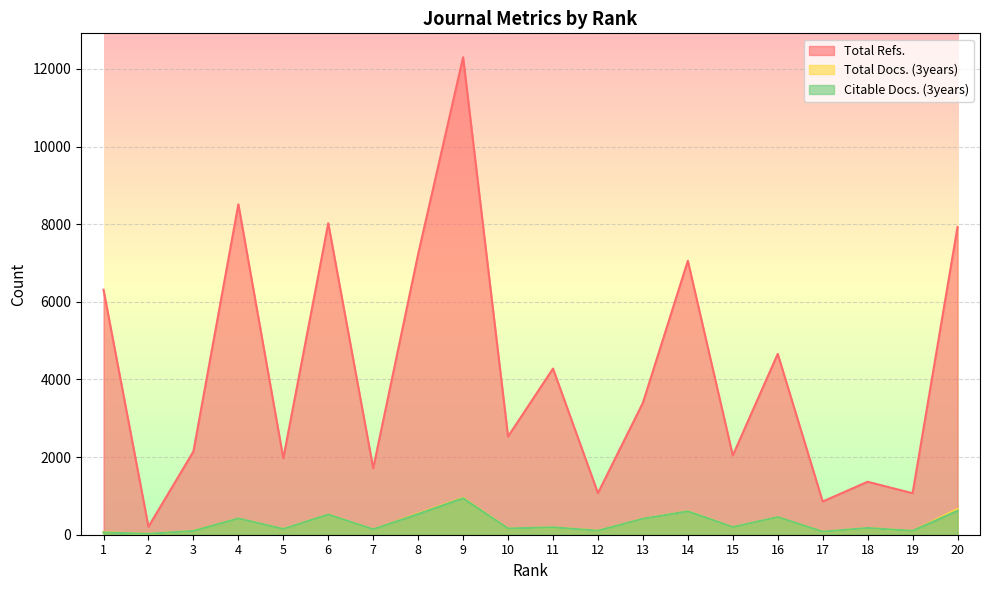

Which series has the widest spread of values?

Total Refs.